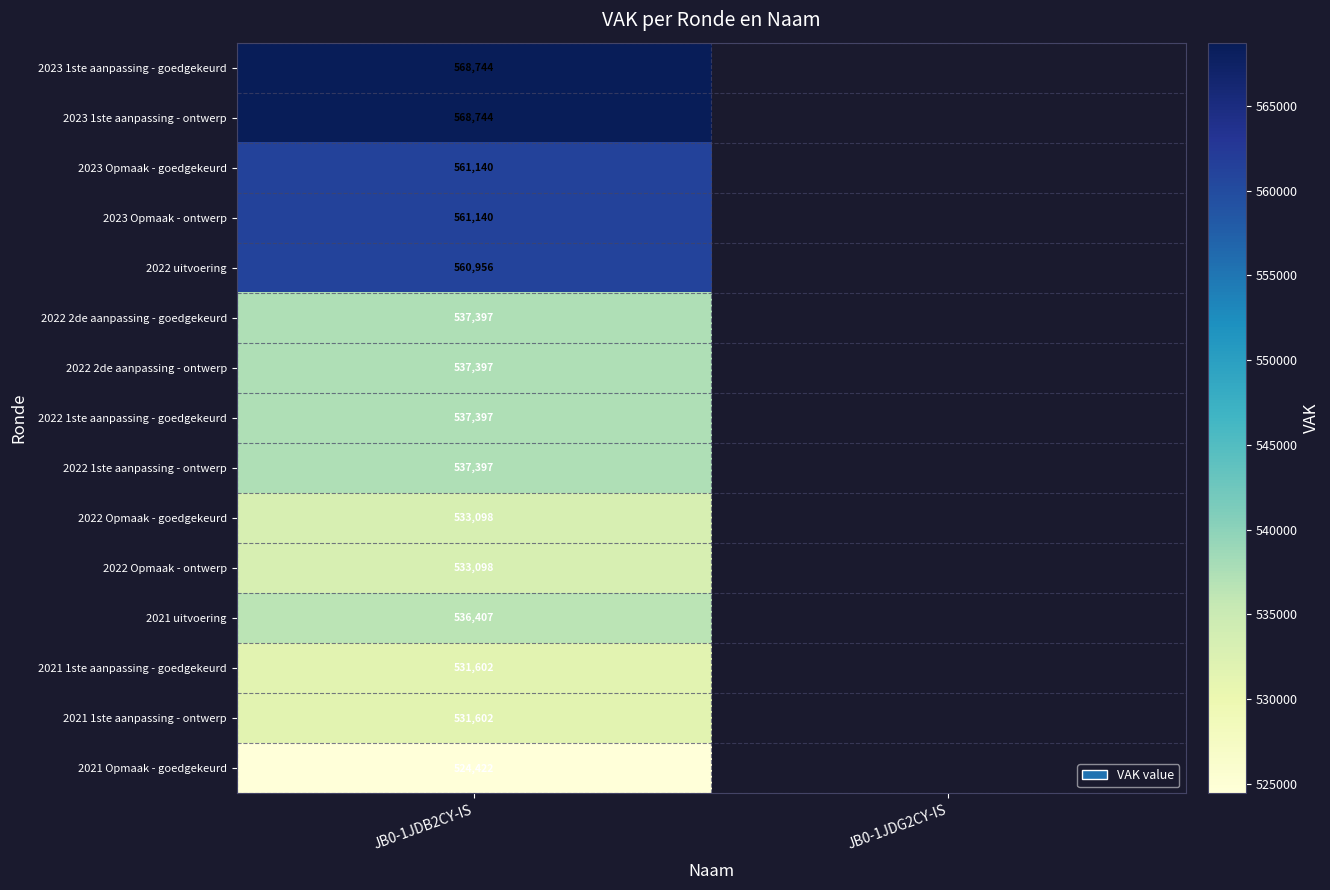

What is the total value across all series at JB0-1JDB2CY-IS?

8160541